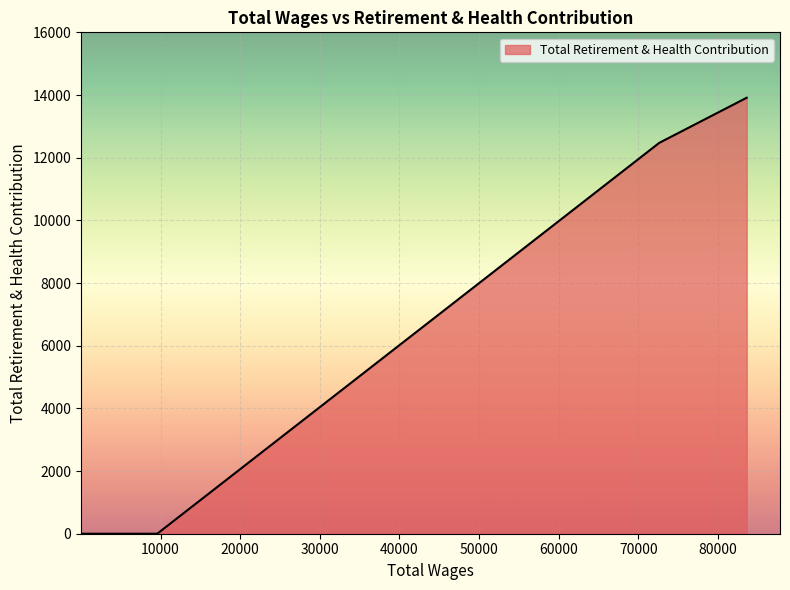

How many values exceed 0?

2